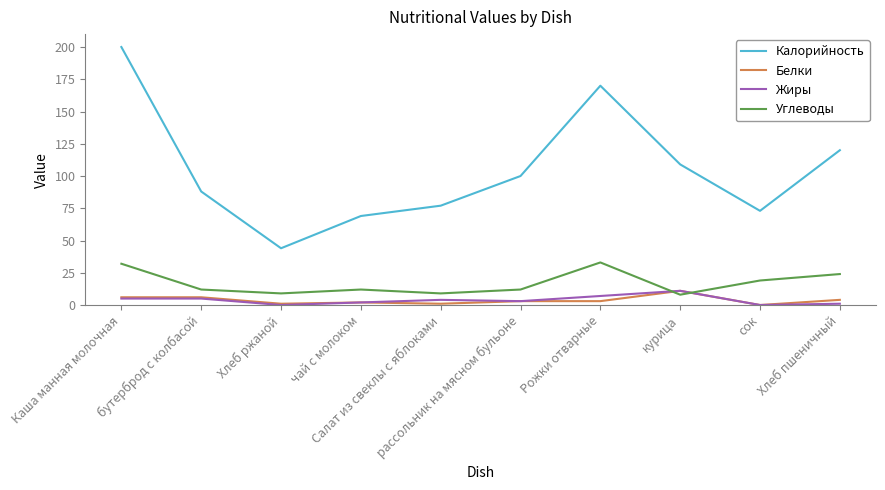

True or false: Калорийность has a value of 112 at Каша манная молочная.

False